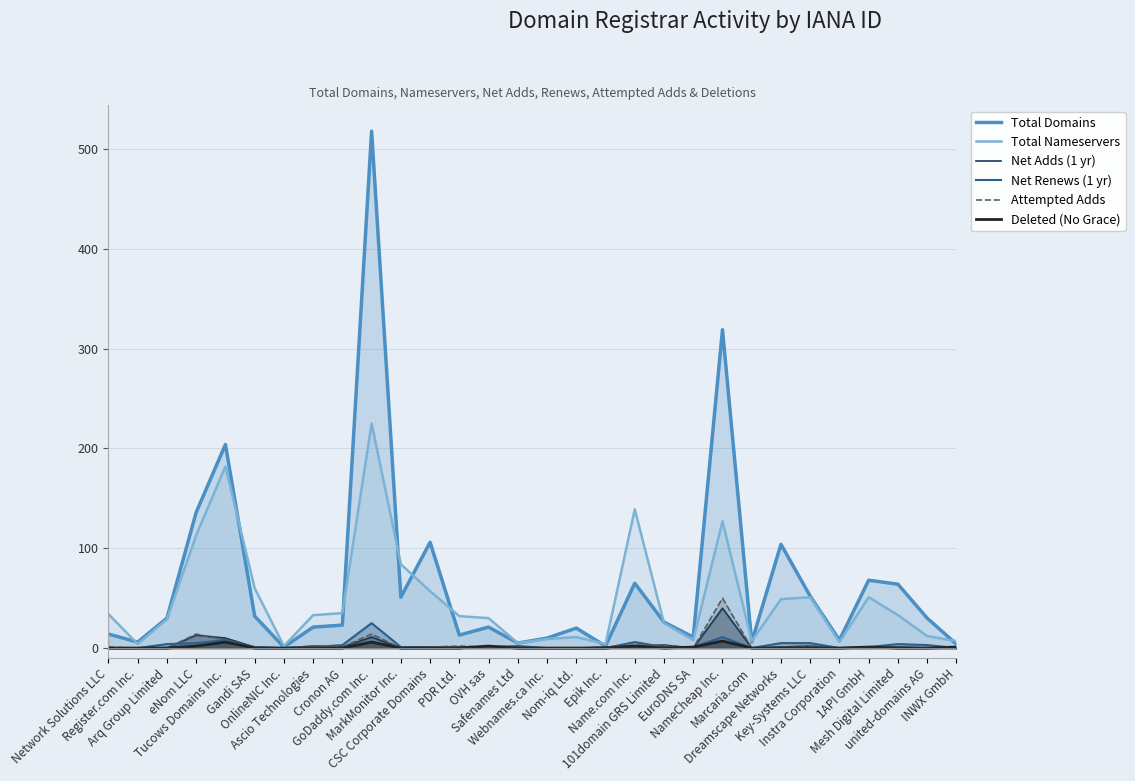

Reading right to left, transcribe all the data shown in this chart.

Total Domains: 4	30	64	68	8	52	104	6	319	11	26	65	2	20	10	5	21	13	106	51	518	23	21	1	32	204	136	30	6	14
Total Nameservers: 7	12	33	51	6	51	49	7	127	8	25	139	4	11	9	5	30	32	57	84	225	35	33	2	60	182	113	29	4	34
Net Adds (1 yr): 0	0	1	0	0	2	1	0	40	0	3	2	1	0	0	0	1	1	1	0	11	1	2	0	1	10	13	0	0	0
Net Renews (1 yr): 0	3	4	1	0	5	5	0	11	1	1	6	0	0	0	2	1	0	1	1	25	3	1	0	1	8	5	4	0	0
Attempted Adds: 0	0	1	0	0	2	1	0	50	0	3	3	1	0	0	0	1	2	1	0	14	1	2	0	0	8	14	0	0	1
Deleted (No Grace): 1	0	0	1	0	0	0	0	7	1	0	2	0	0	0	0	2	0	0	0	6	0	0	0	0	6	2	0	0	0